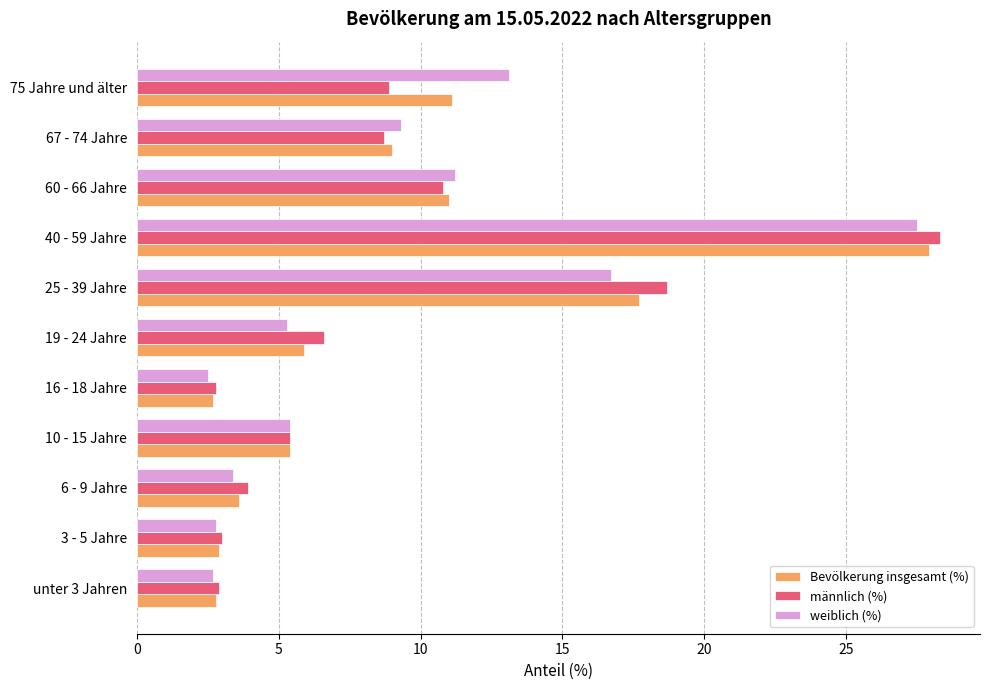

What value does the weiblich (%) series have at 16 - 18 Jahre?

2.5